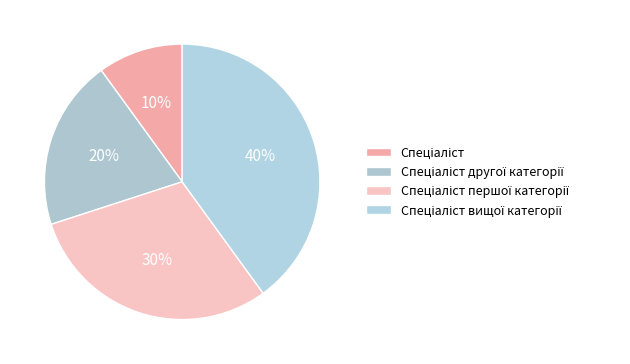

How many segments does this pie chart have?

4